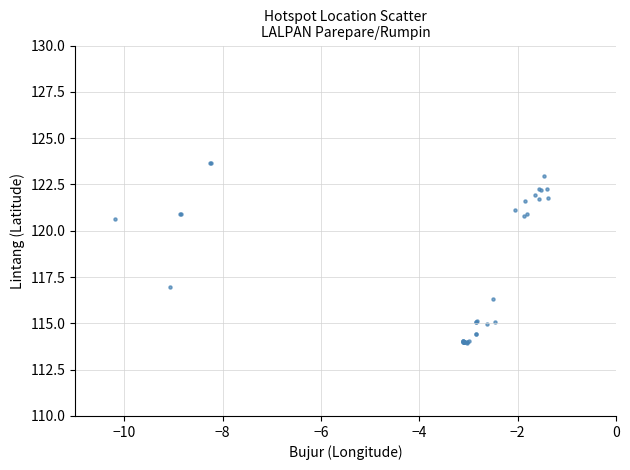

What Y value in the scatter plot is closest to 118?

117.0